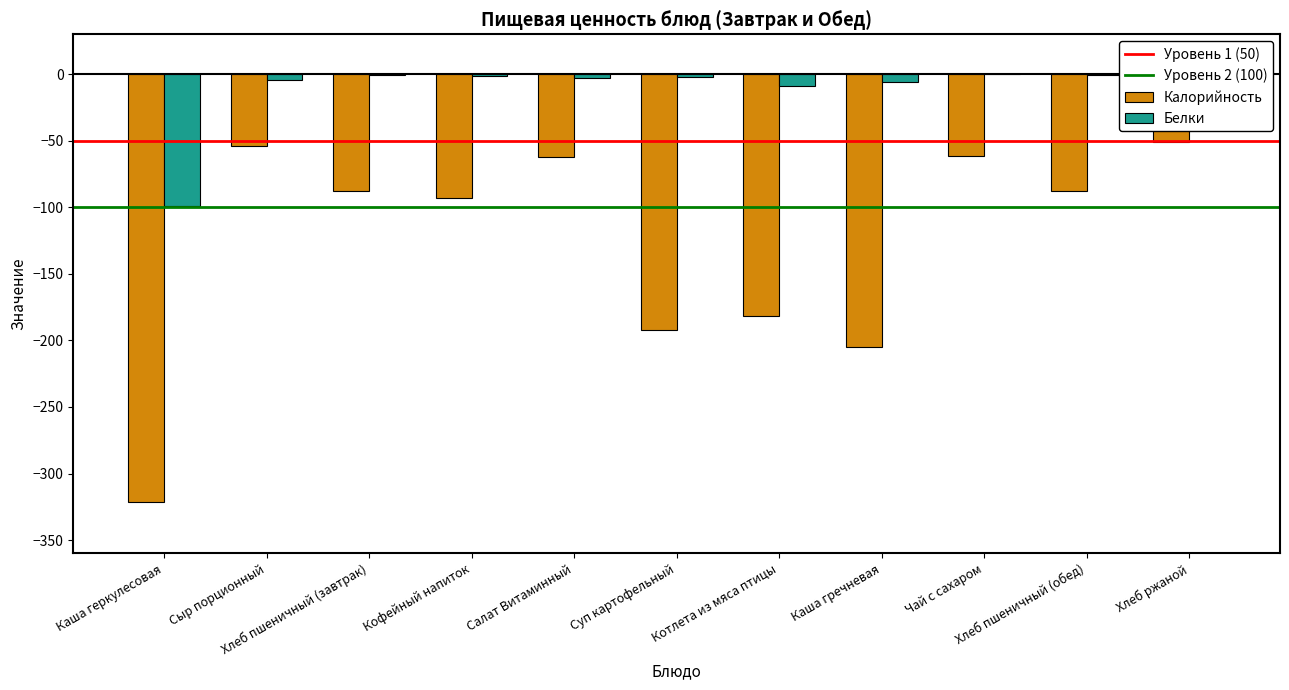

What is the sum of the Калорийность values at Каша гречневая and Чай с сахаром?

-266.5